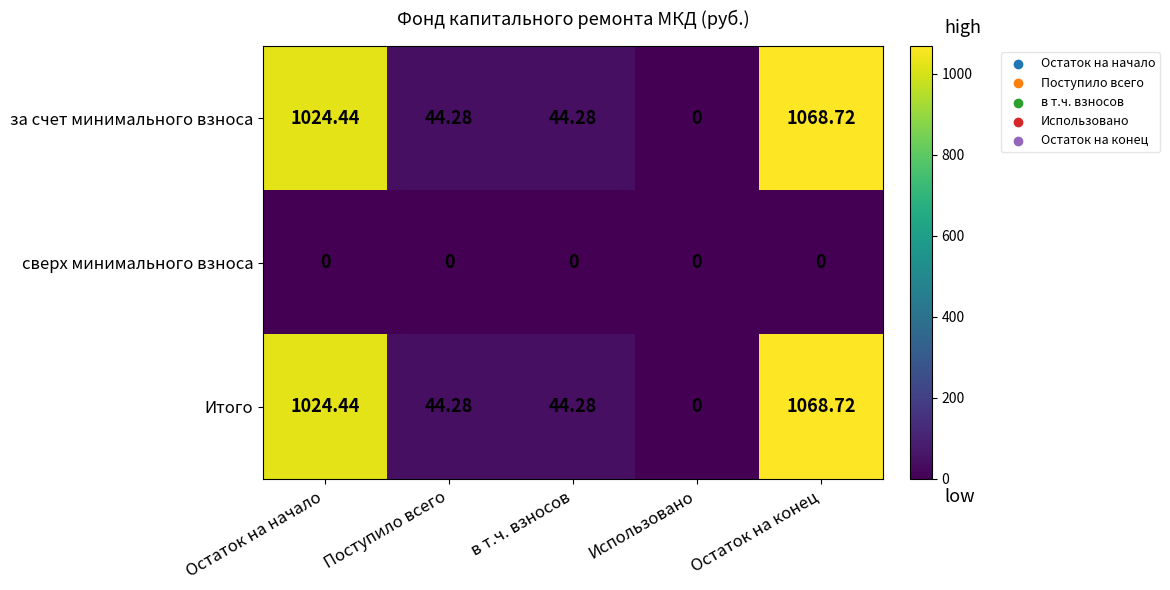

Is the value of за счет минимального взноса at Остаток на начало greater than the value of Итого at Остаток на конец?

No